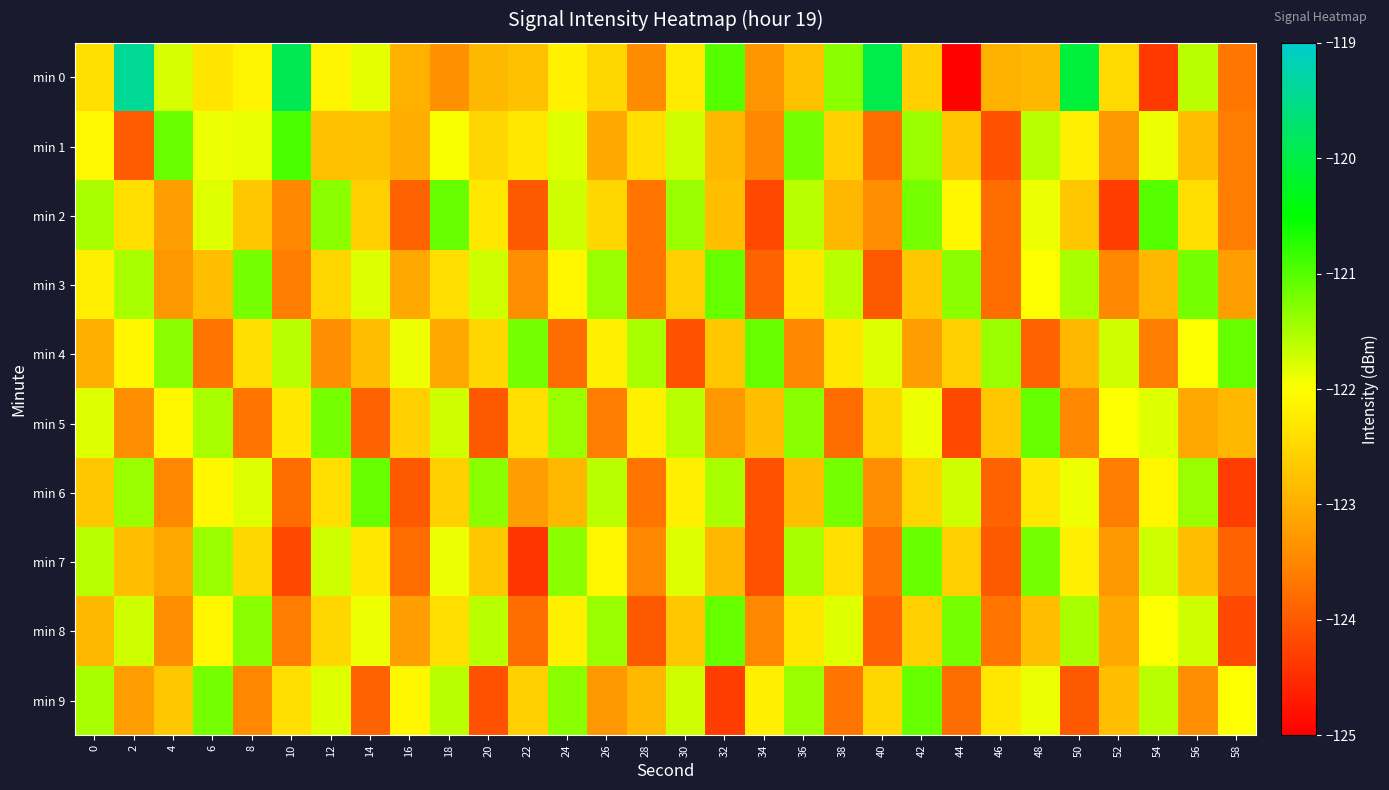

At how many categories does at least one series exceed -122?

30